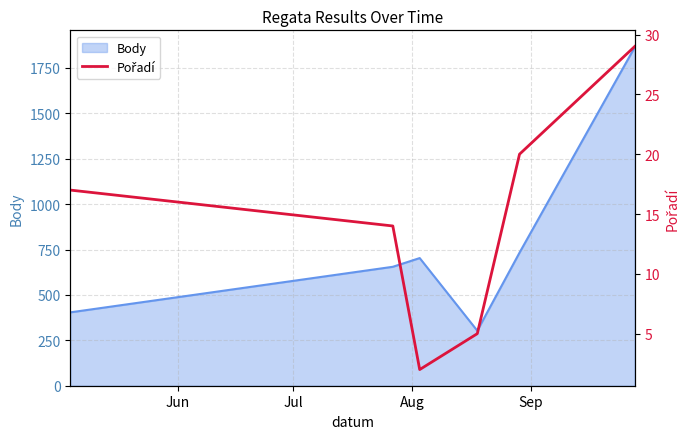

What is the lowest value of the Body series?

303